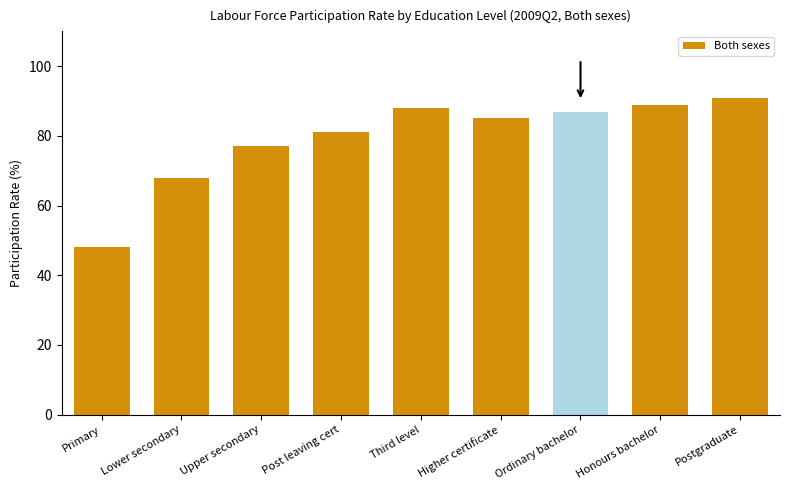

What is the greatest value displayed?

91